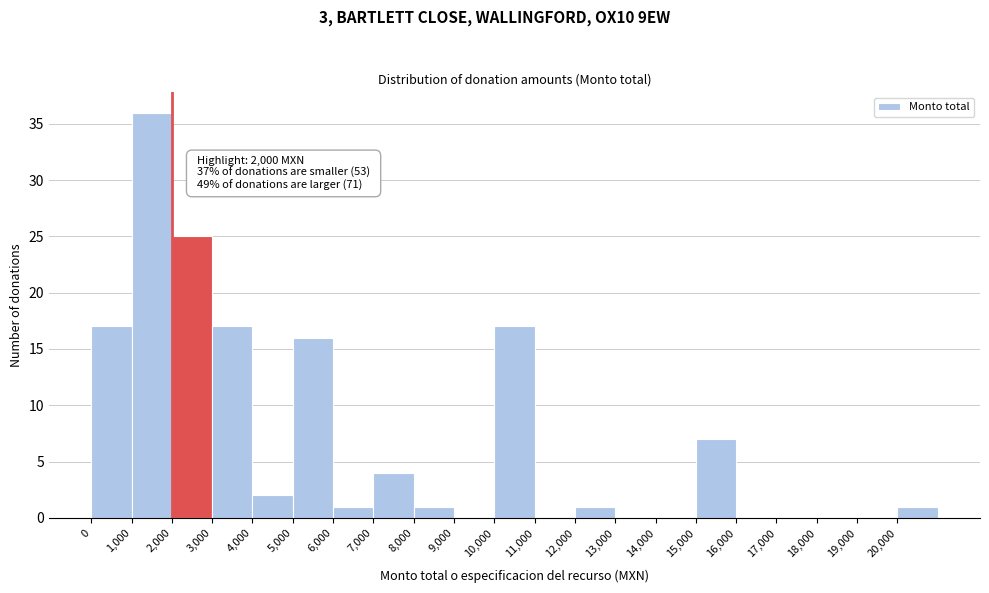

Which range on the x-axis has the tallest bar?

1000 to 2000